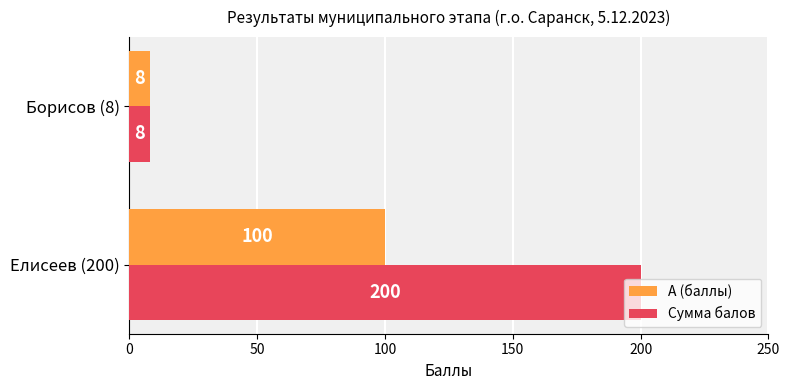

At which category does the chart reach its minimum across all series?

Борисов (8)